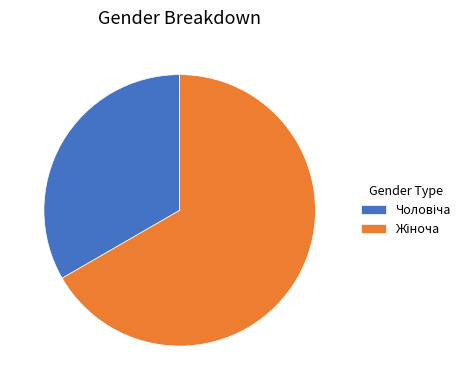

Is there a majority slice in this chart?

Yes